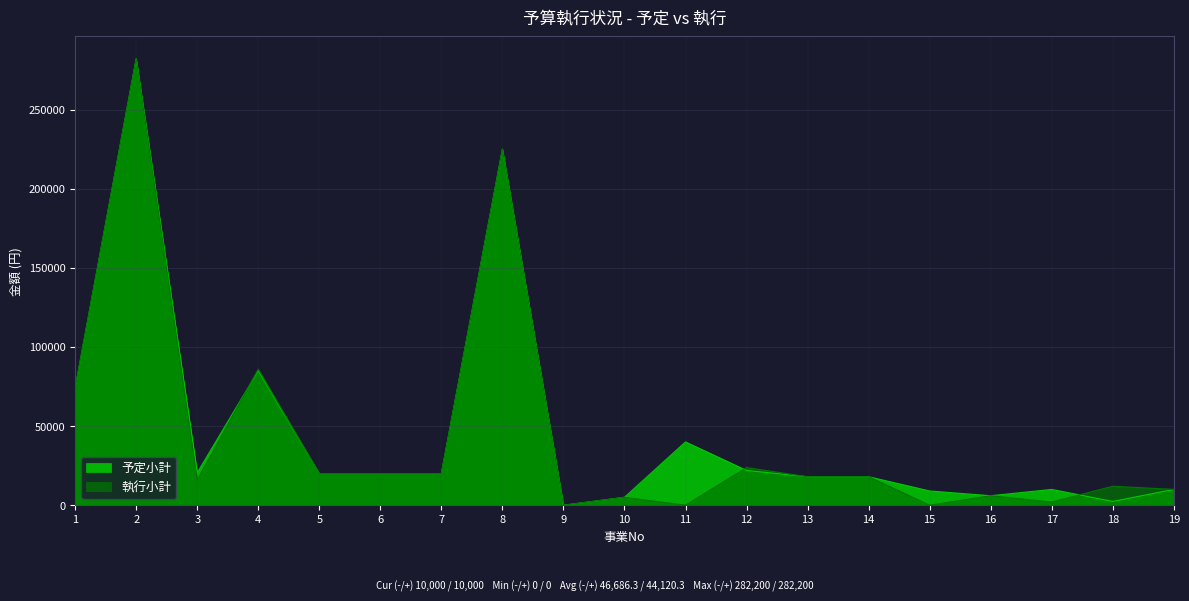

Between 11 and 15, which series saw the biggest shift?

予定小計